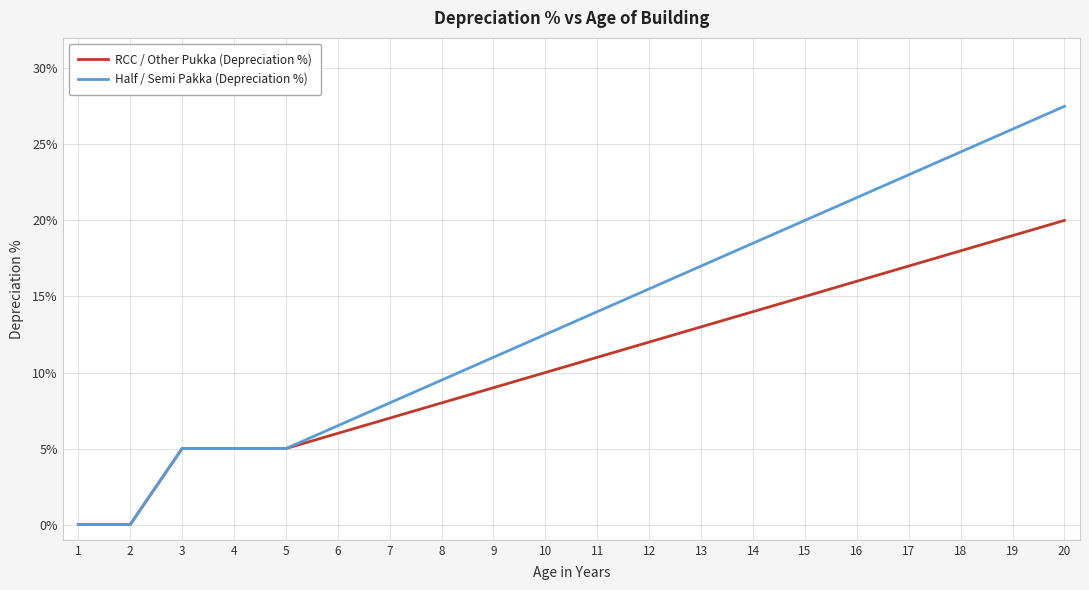

Reading right to left, what are all the values shown in this chart?

RCC / Other Pukka (Depreciation %): 20.0	19.0	18.0	17.0	16.0	15.0	14.0	13.0	12.0	11.0	10.0	9.0	8.0	7.0	6.0	5.0	5.0	5.0	0.0	0.0
Half / Semi Pakka (Depreciation %): 27.5	26.0	24.5	23.0	21.5	20.0	18.5	17.0	15.5	14.0	12.5	11.0	9.5	8.0	6.5	5.0	5.0	5.0	0.0	0.0